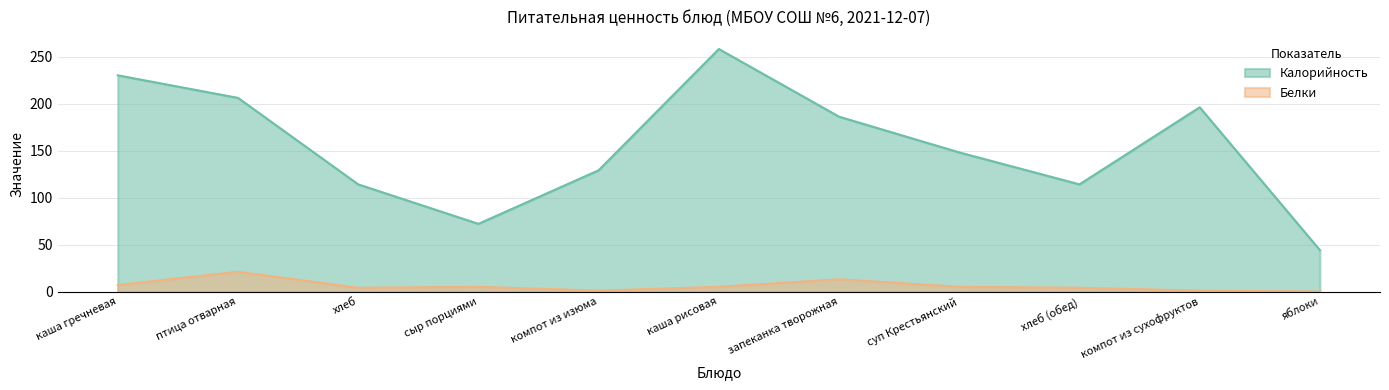

The value of Калорийность at каша гречневая is 230. True or false?

True